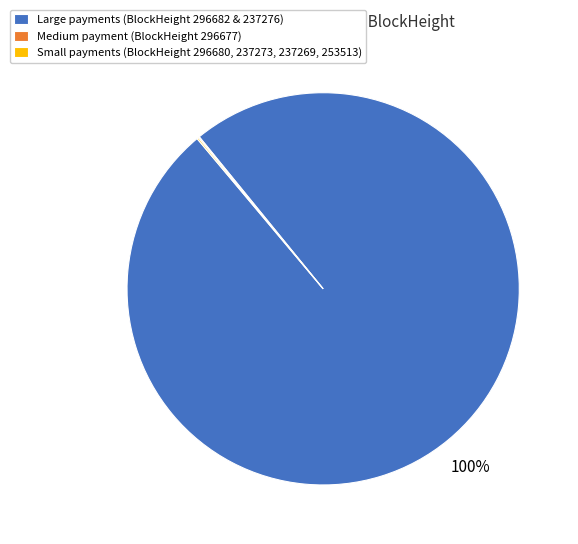

To the nearest percent, what is the average slice percentage?

33%